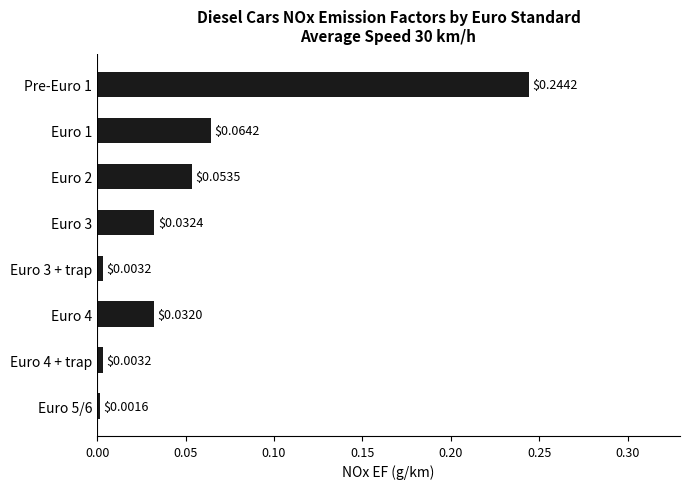

How many bars are there in total?

8